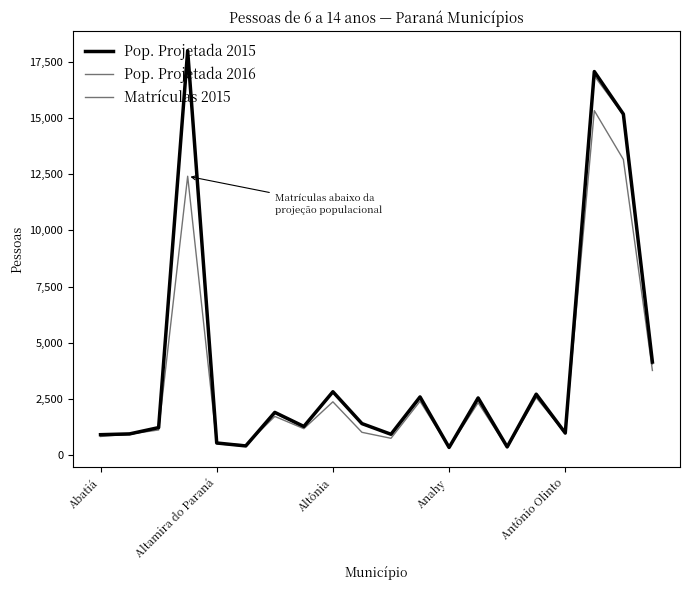

At how many categories does at least one series exceed 13558?

3